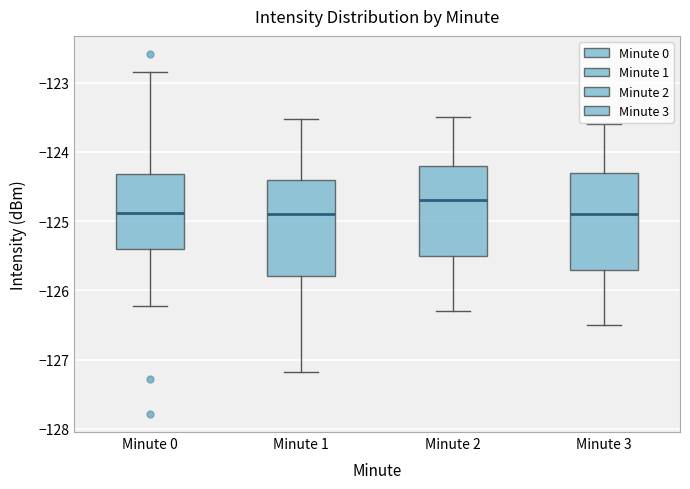

Reading left to right, read every box against the y-axis: the position of its median line, the range the box covers, and the ends of its whiskers. The values are not printed on the chart, so give them approximately, as read against the axis.

Minute 0: median -124.9, box -125.4 to -124.3, whiskers -126.2 to -122.8
Minute 1: median -124.9, box -125.8 to -124.4, whiskers -127.2 to -123.5
Minute 2: median -124.7, box -125.5 to -124.2, whiskers -126.3 to -123.5
Minute 3: median -124.9, box -125.7 to -124.3, whiskers -126.5 to -123.6